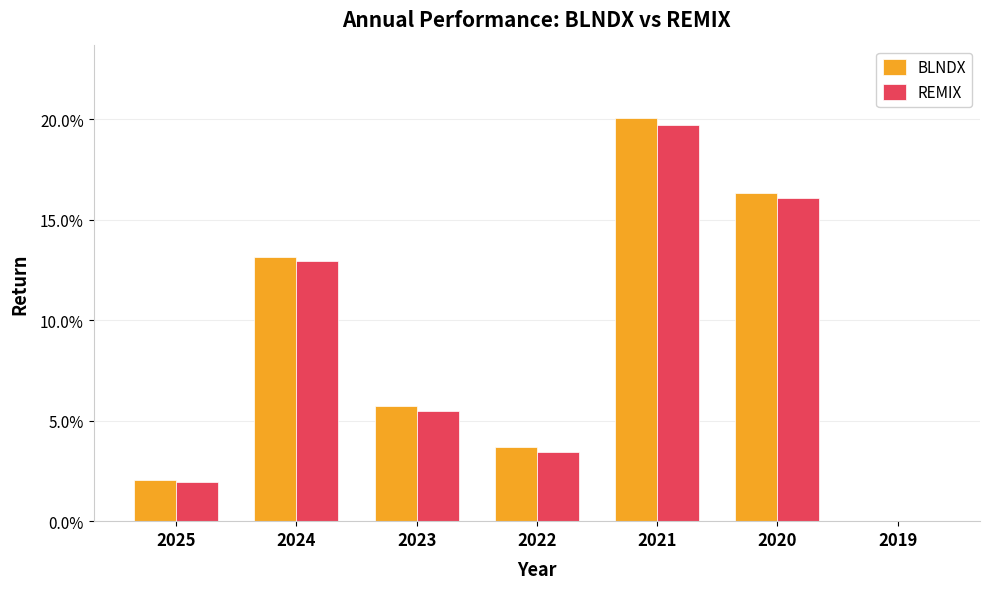

What are all the series names shown in the legend?

BLNDX, REMIX